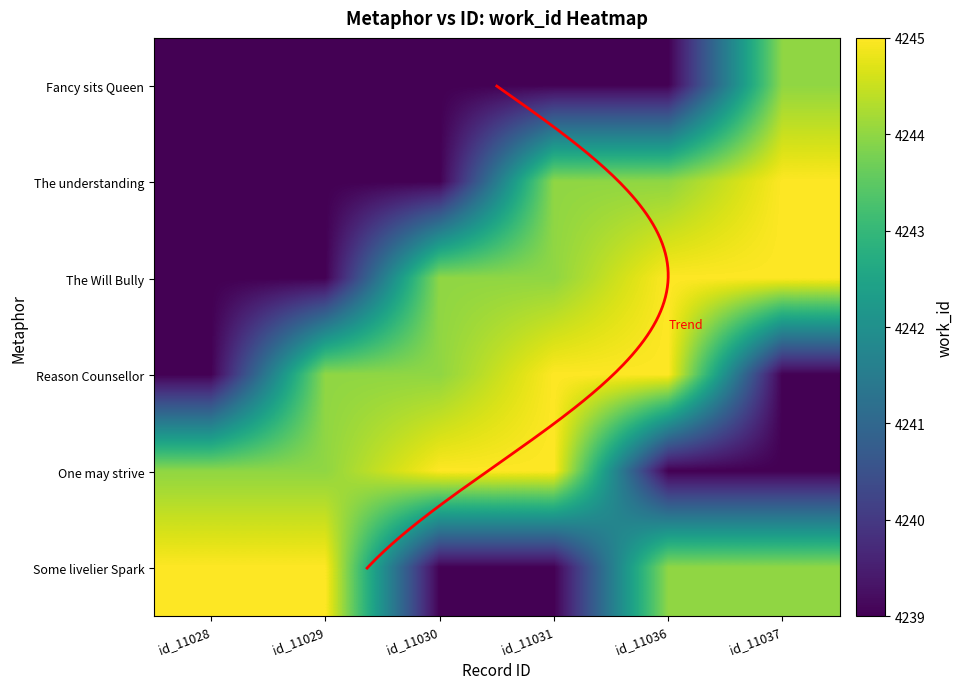

How many data points does each series have?

6